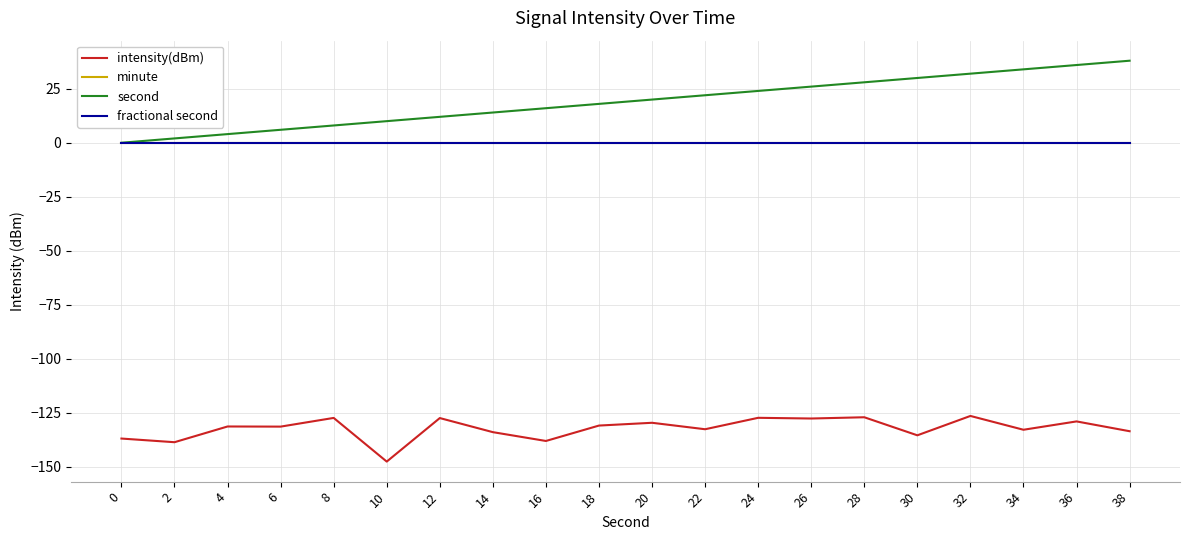

Is this an area chart (filled region under the line)?

No